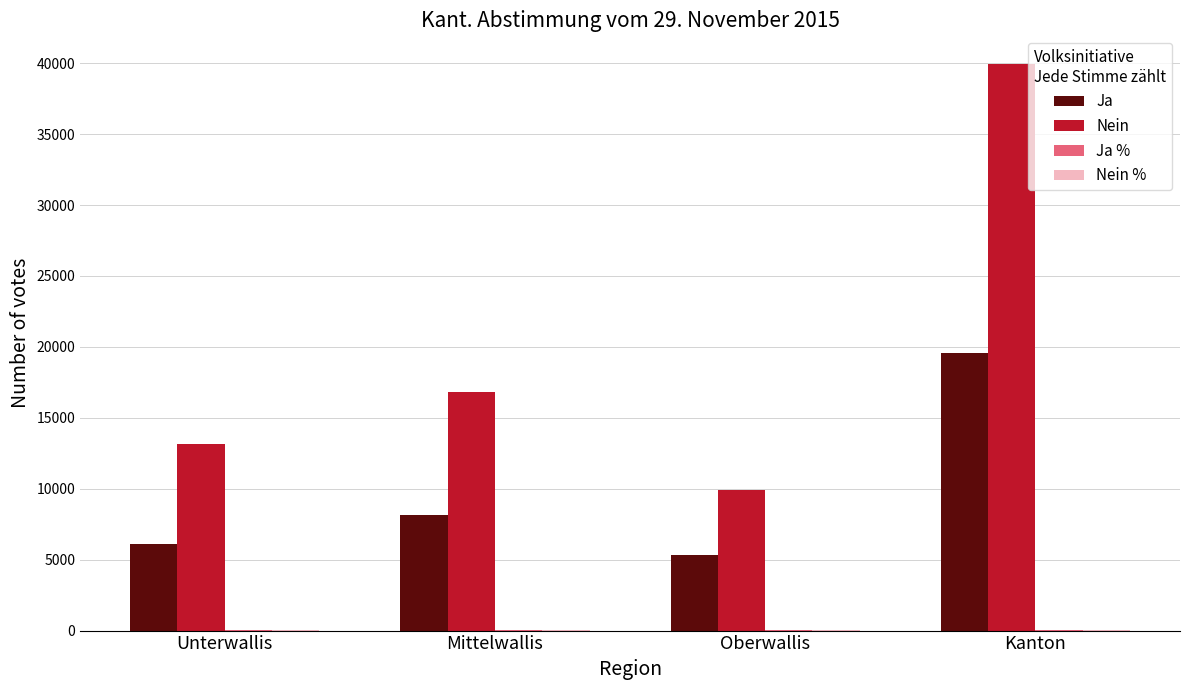

How many series are shown in this chart?

4